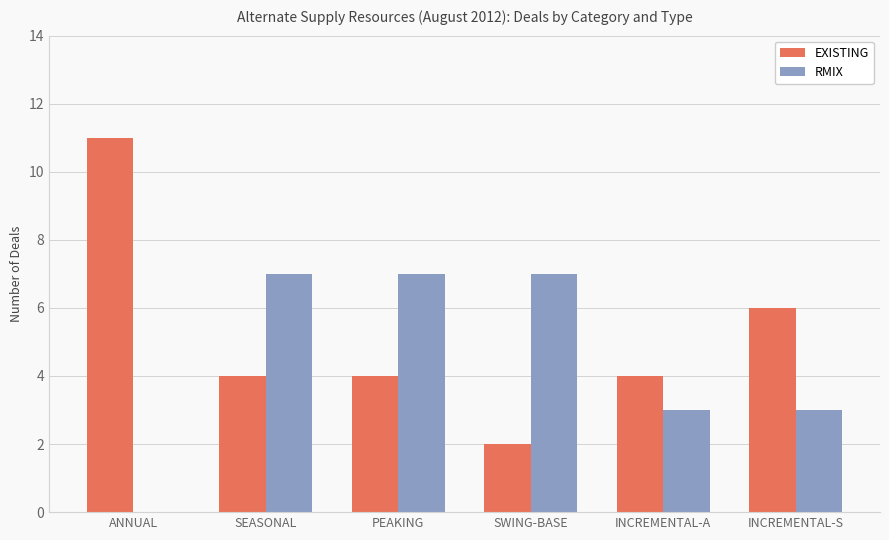

Are the bars horizontal?

No